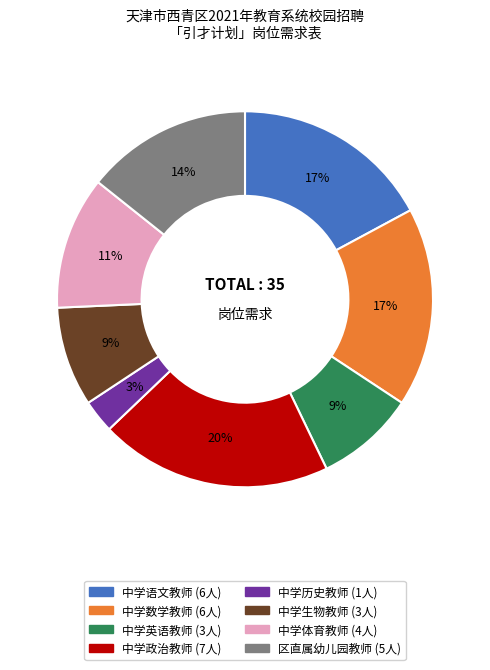

Is the sum of 中学历史教师 and 中学语文教师 greater than half?

No